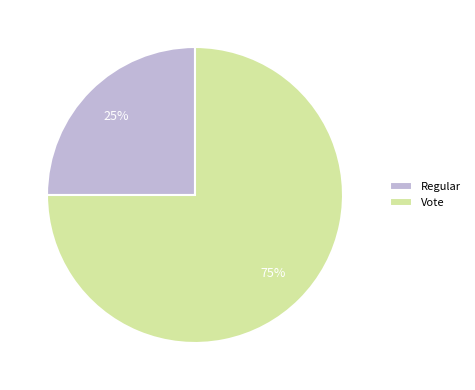

Is the sum of Vote and Regular greater than half?

Yes